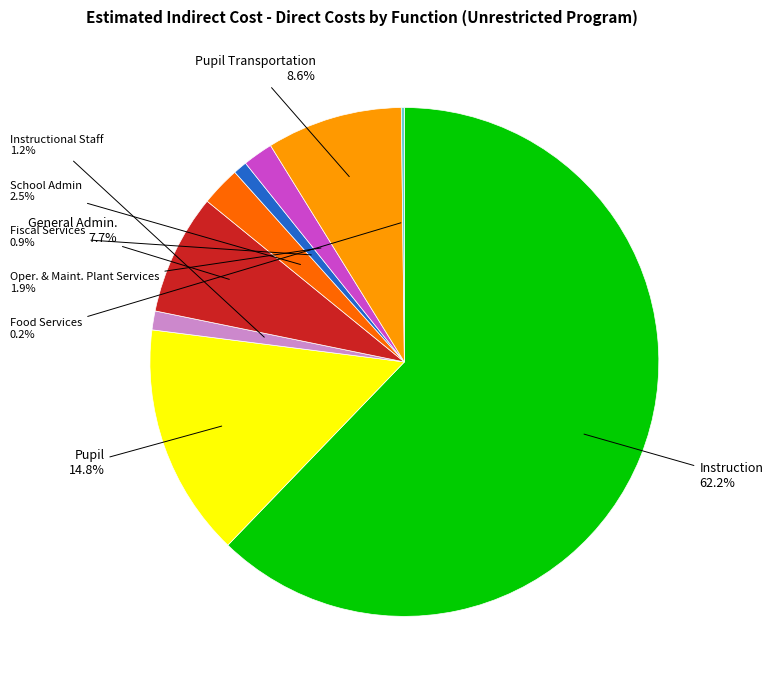

Is there a majority slice in this chart?

Yes